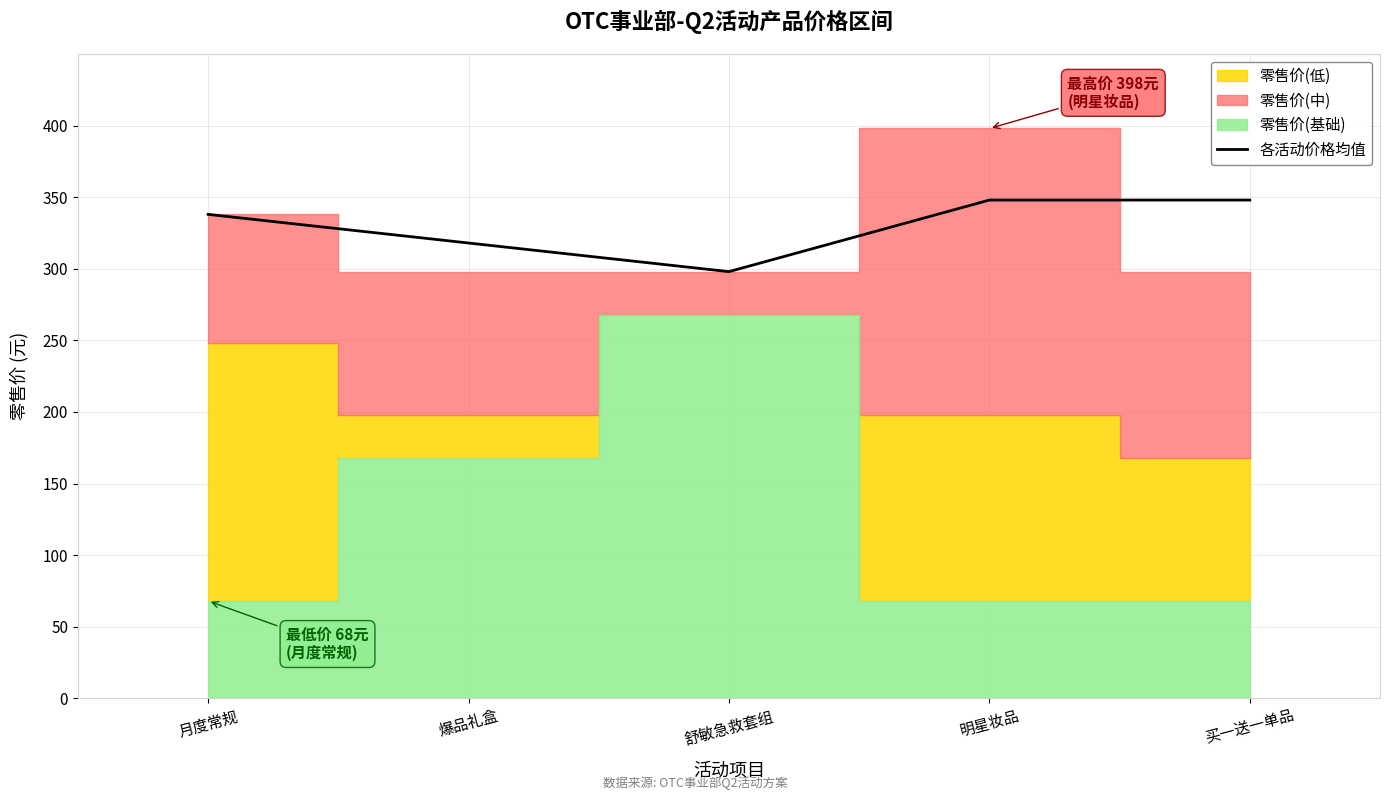

Count the values in the range 318 to 348.

4